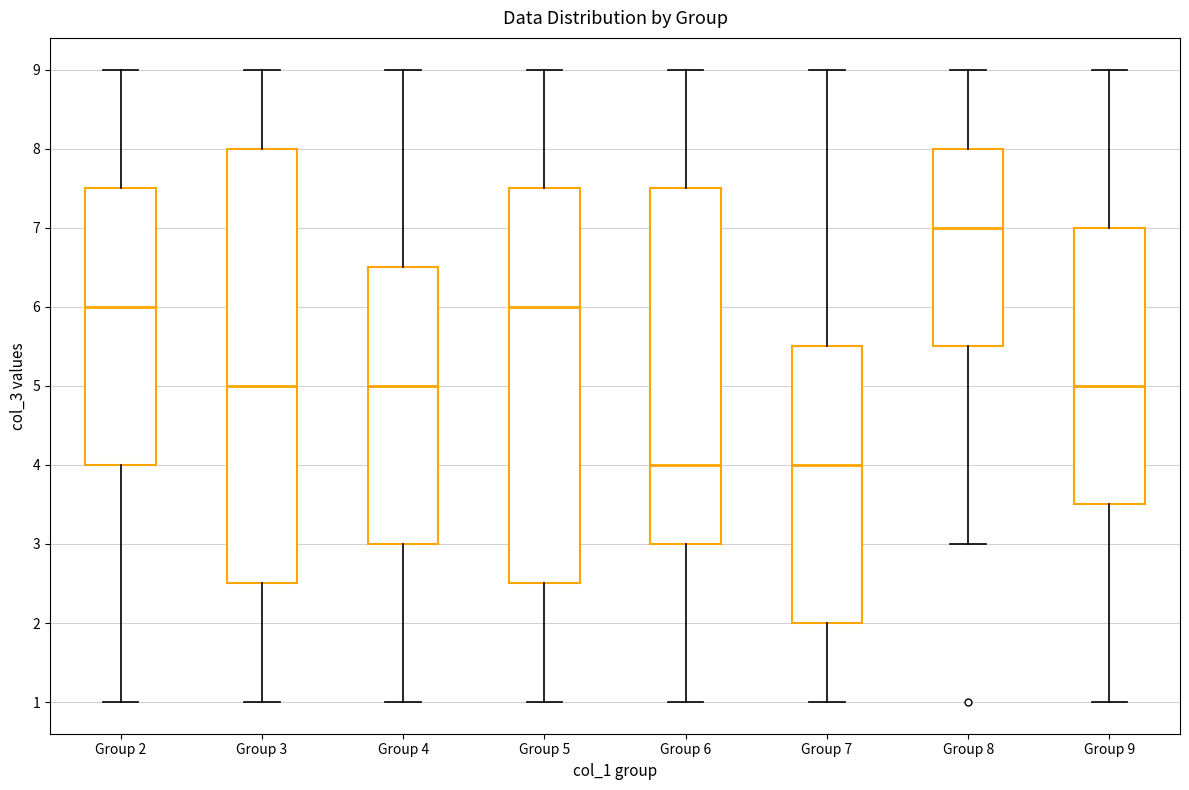

Reading left to right, transcribe this box plot: for each box, give where its median line is, the range the box spans, and where its two whiskers end, as read against the y-axis. The values are not printed on the chart, so give them approximately, as read against the axis.

Group 2: median 6.0, box 4.0 to 7.5, whiskers 1.0 to 9.0
Group 3: median 5.0, box 2.5 to 8.0, whiskers 1.0 to 9.0
Group 4: median 5.0, box 3.0 to 6.5, whiskers 1.0 to 9.0
Group 5: median 6.0, box 2.5 to 7.5, whiskers 1.0 to 9.0
Group 6: median 4.0, box 3.0 to 7.5, whiskers 1.0 to 9.0
Group 7: median 4.0, box 2.0 to 5.5, whiskers 1.0 to 9.0
Group 8: median 7.0, box 5.5 to 8.0, whiskers 3.0 to 9.0
Group 9: median 5.0, box 3.5 to 7.0, whiskers 1.0 to 9.0